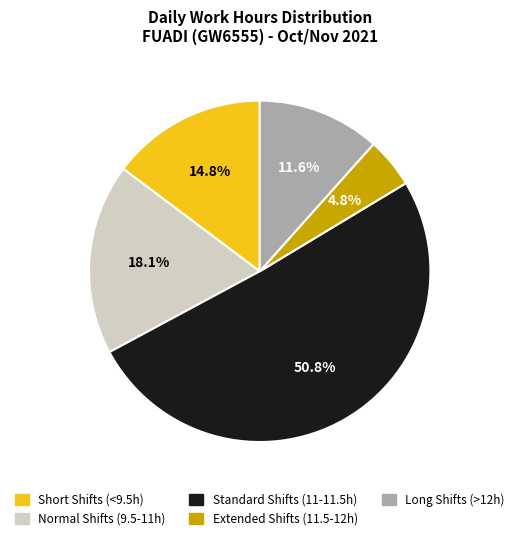

Is there a majority slice in this chart?

Yes